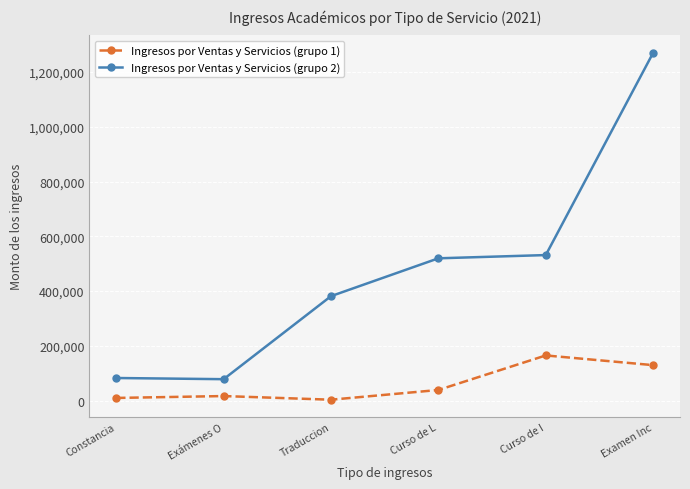

True or false: Ingresos por Ventas y Servicios (grupo 1) has a value of 16800.0 at Exámenes O.

True